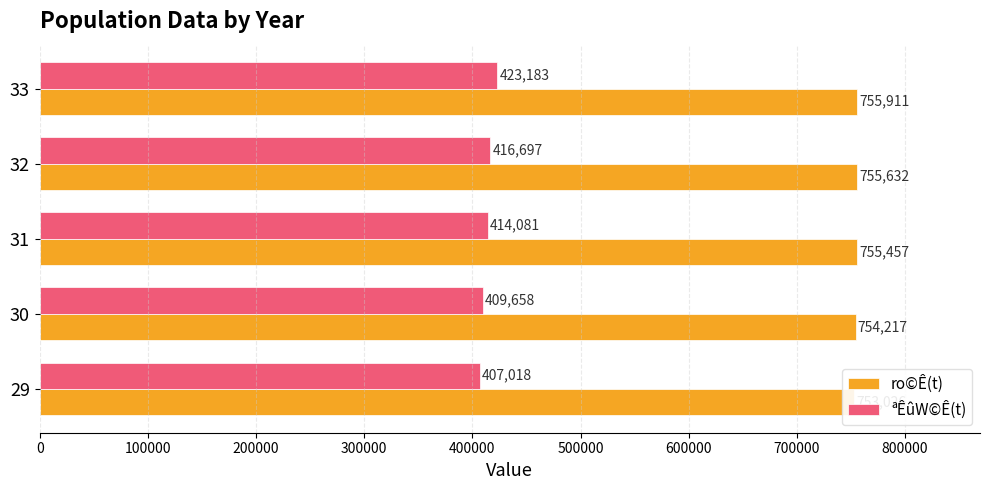

How many bars are there in total?

10